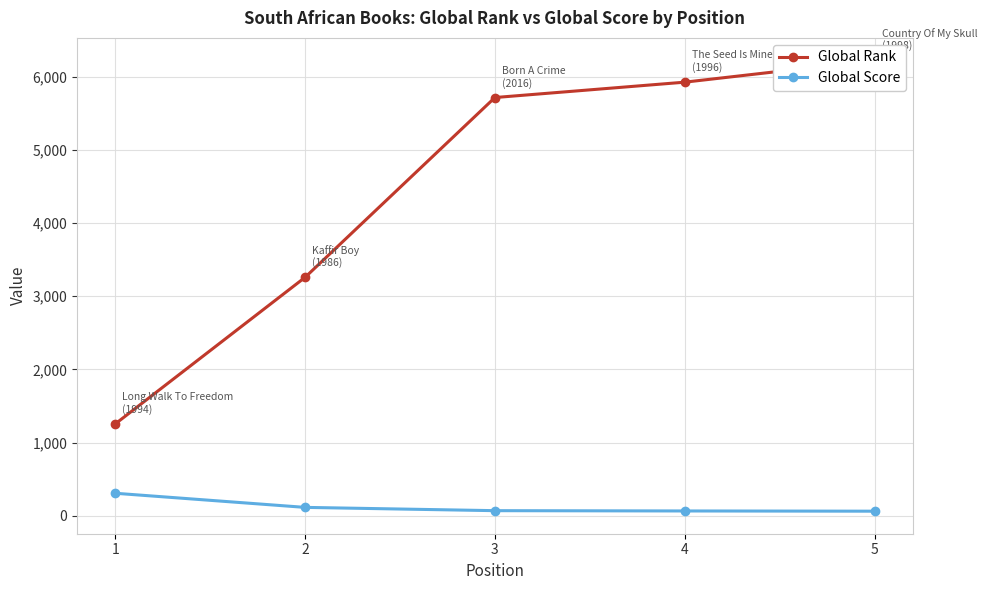

Which label corresponds to the largest value in the chart?

5